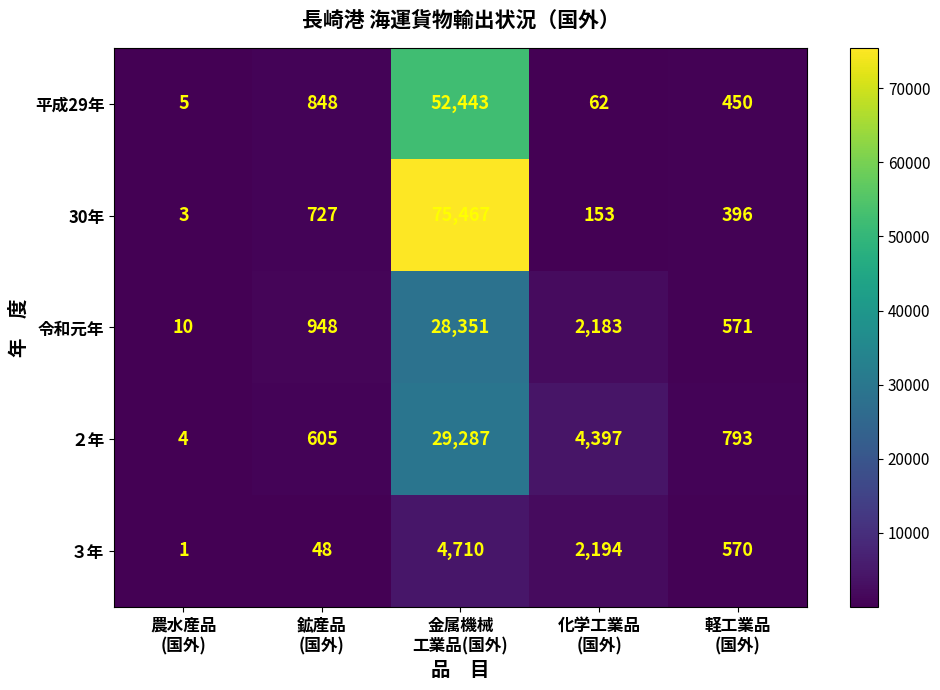

Reading right to left, extract all data points from this chart.

平成29年: 450	62	52443	848	5
30年: 396	153	75467	727	3
令和元年: 571	2183	28351	948	10
２年: 793	4397	29287	605	4
３年: 570	2194	4710	48	1